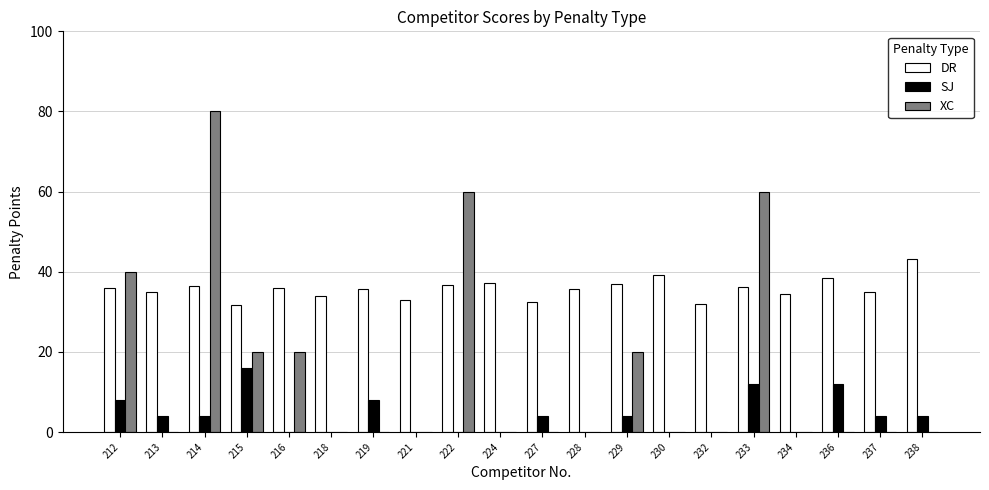

At which category is the sum across all series the highest?

214